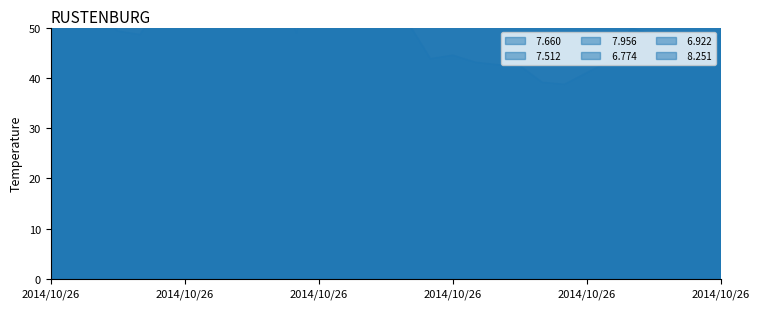

What is the value of the   6.922 point at the 4th from the left?

58.5